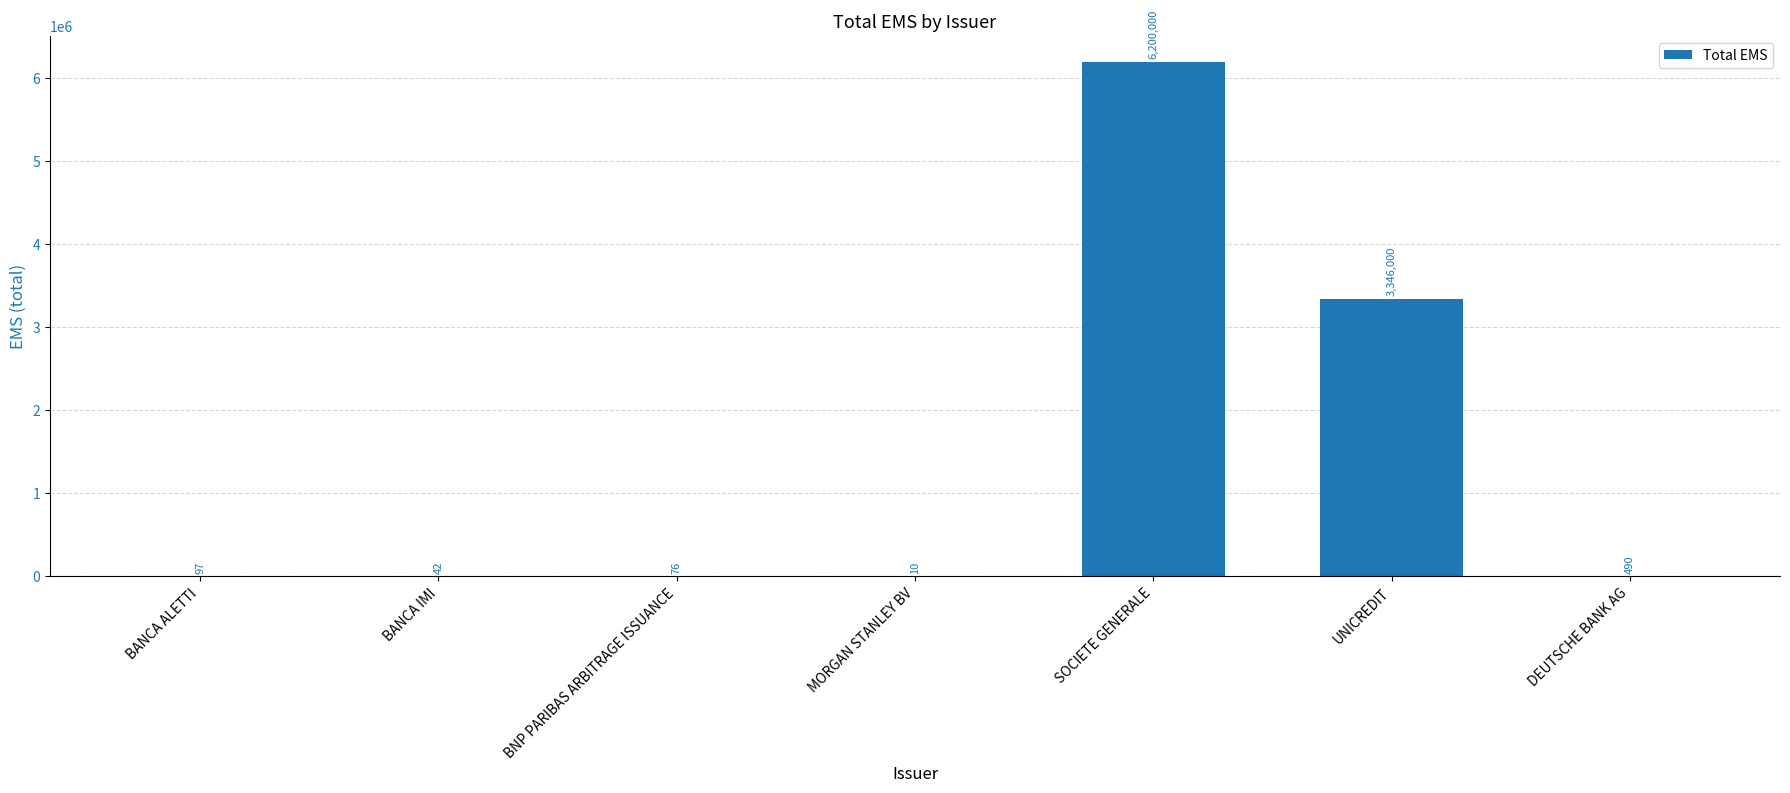

Reading right to left, transcribe all the data shown in this chart.

490	3346000	6200000	10	76	42	97